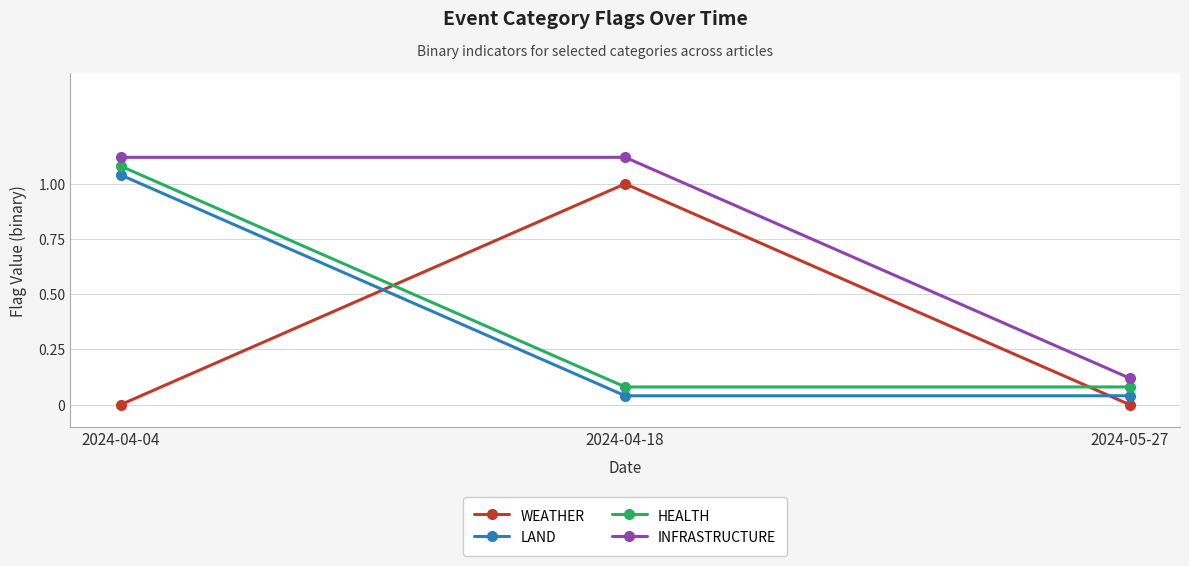

Is it true that LAND equals 0.7 at 2024-04-04?

False